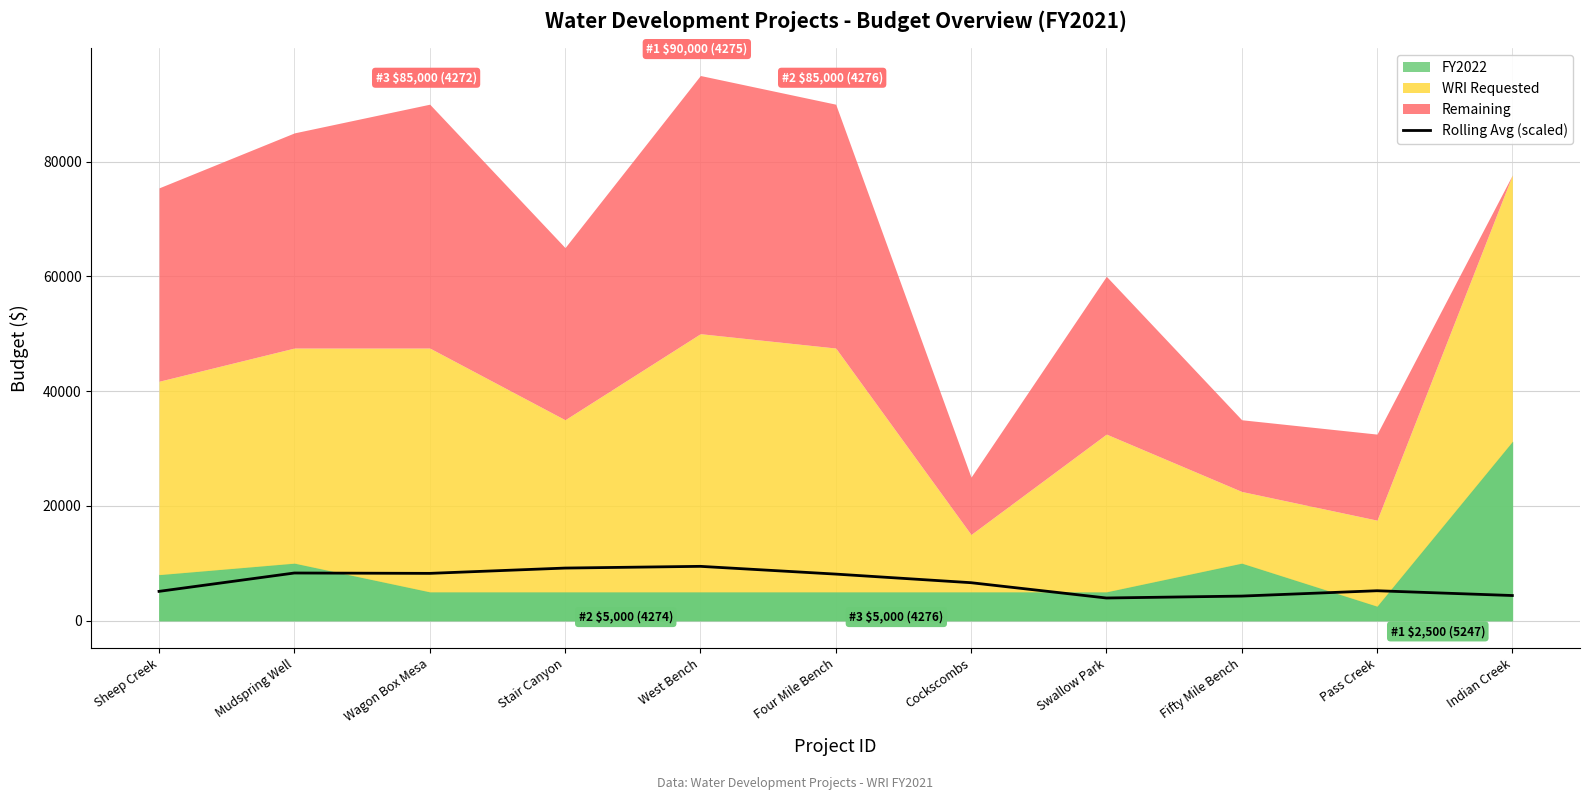

What is the label of the 6th point from the right?

Four Mile Bench